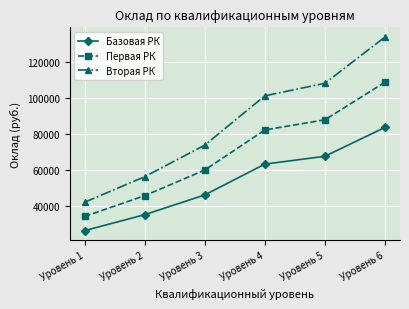

List the series in order of their overall mean, lowest first.

Базовая РК, Первая РК, Вторая РК